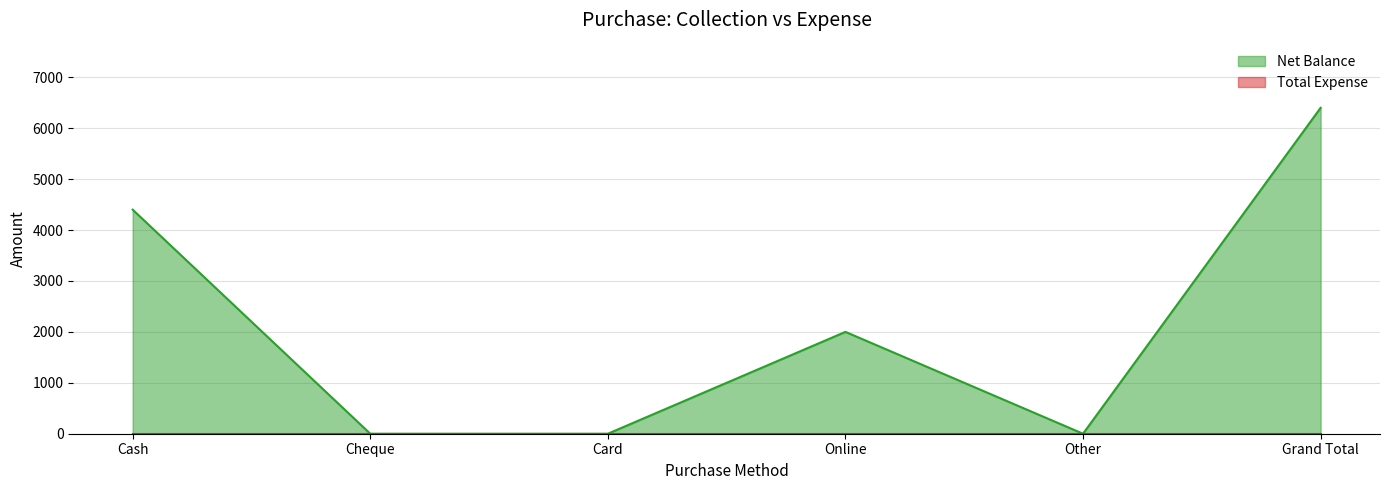

Which label corresponds to the largest value in the chart?

Grand Total